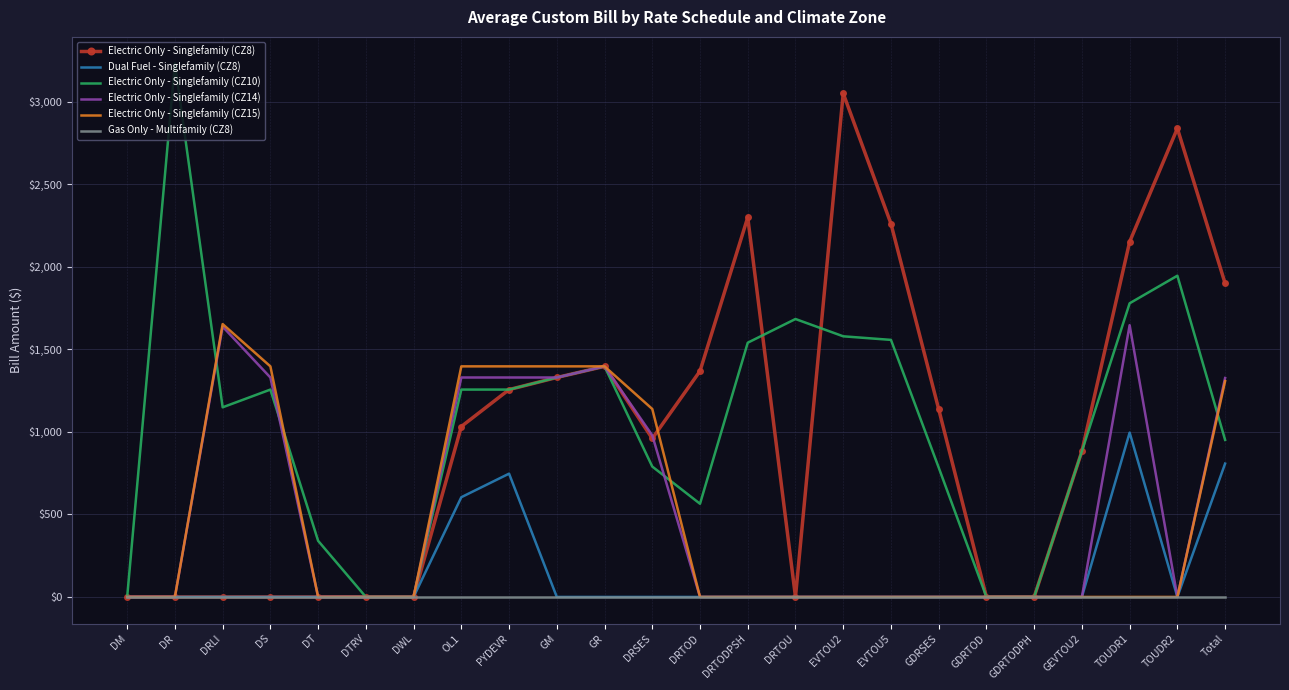

Is the value of Electric Only - Singlefamily (CZ10) at OL1 greater than the value of Gas Only - Multifamily (CZ8) at DT?

Yes